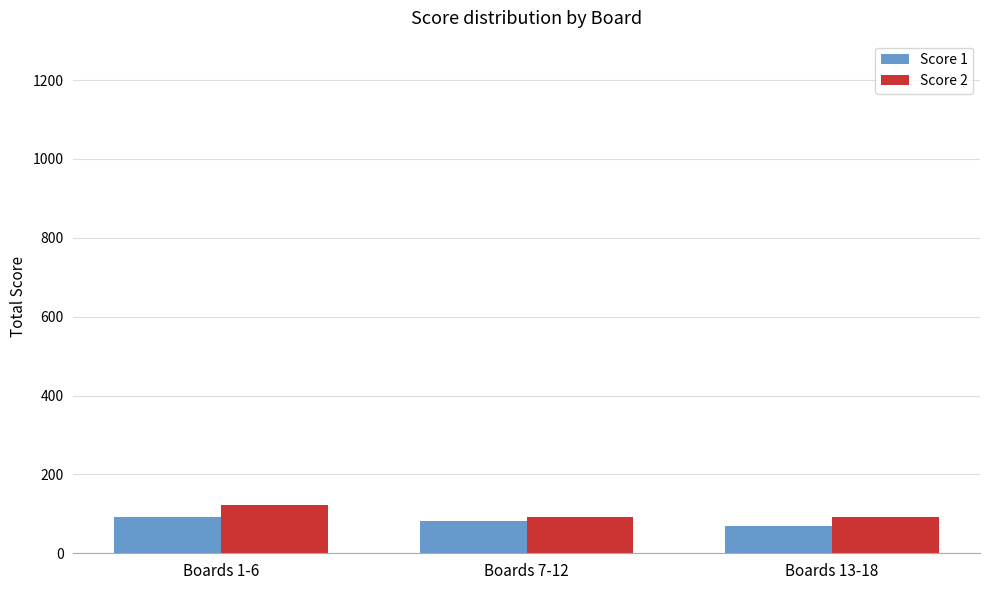

Rank the series by their maximum value, from highest to lowest.

Score 2, Score 1